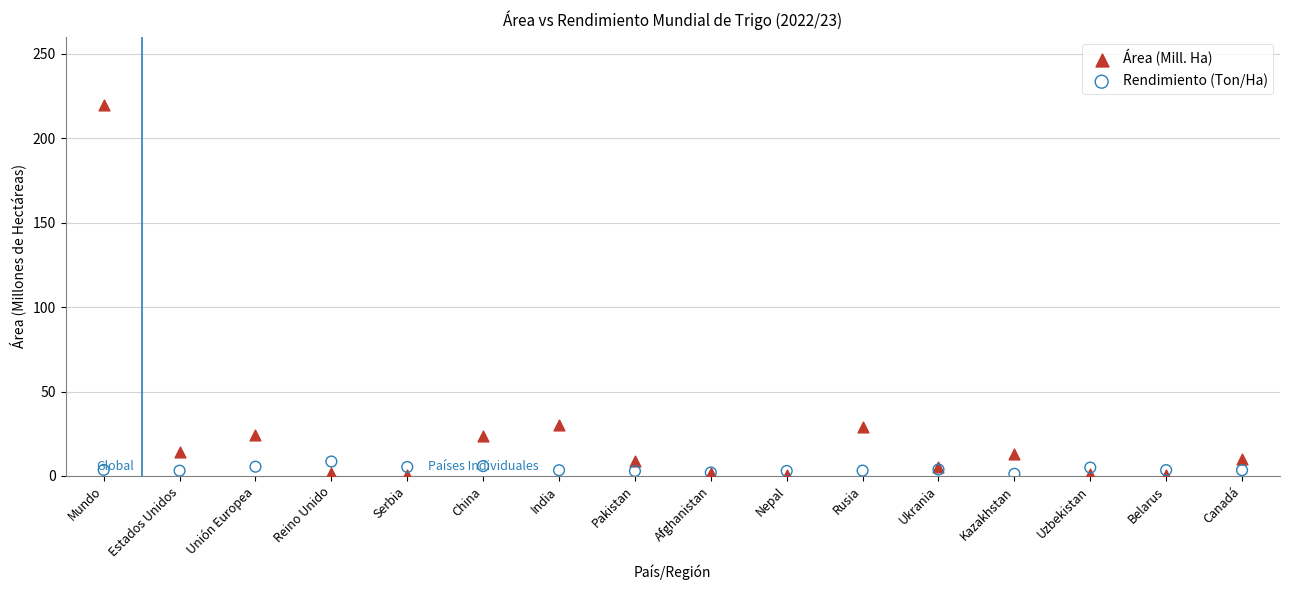

Which series has the largest Y range (max minus min)?

Área (Mill. Ha)